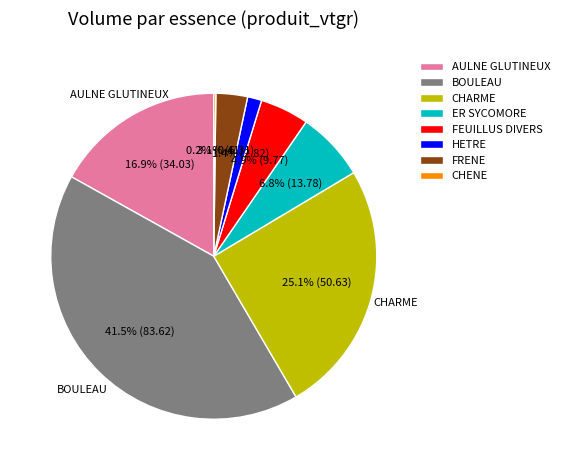

Does AULNE GLUTINEUX account for over 50% of the chart?

No